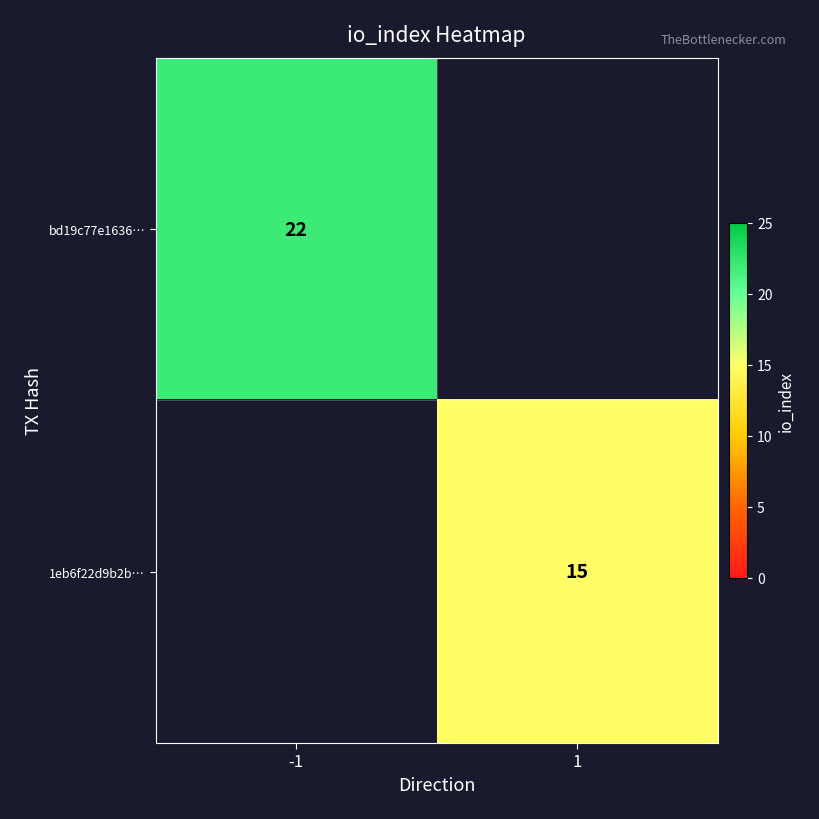

How many data points does each series have?

2